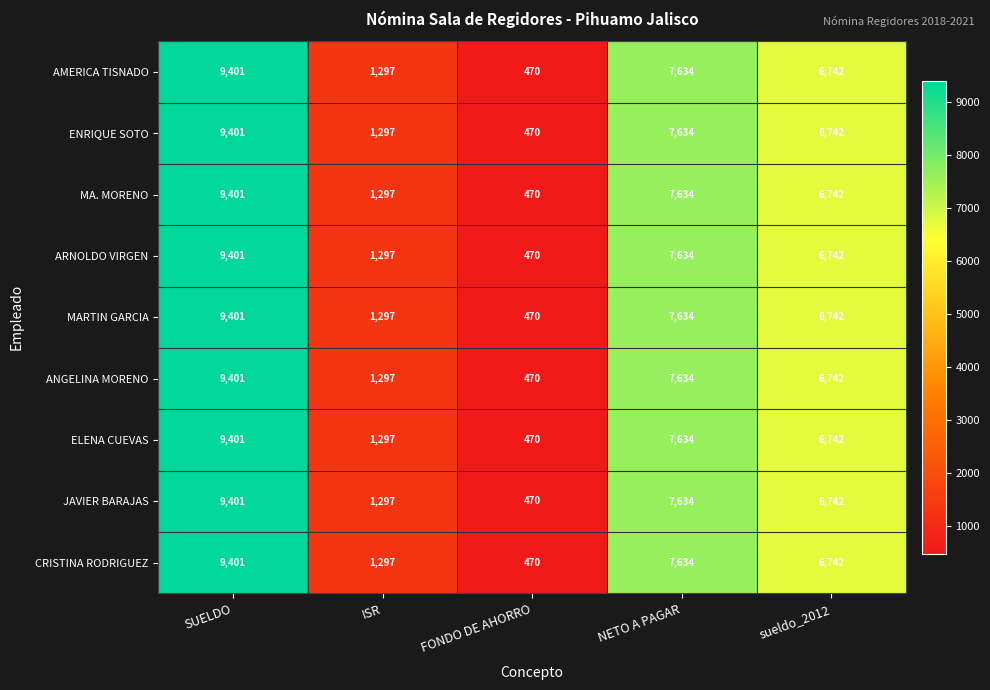

List the labels in order of ENRIQUE SOTO value, largest first.

SUELDO, NETO A PAGAR, sueldo_2012, ISR, FONDO DE AHORRO